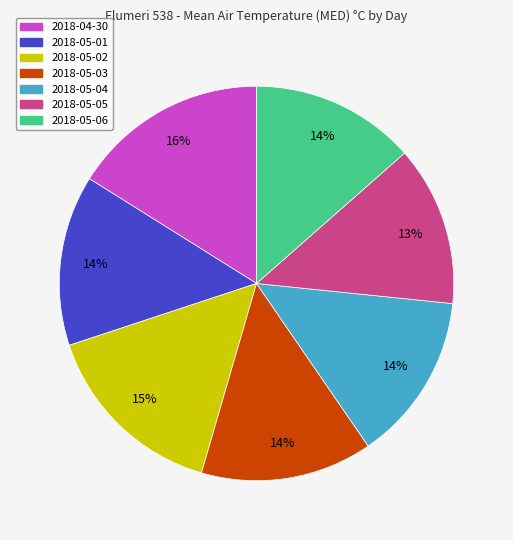

Count the number of slices in the pie.

7